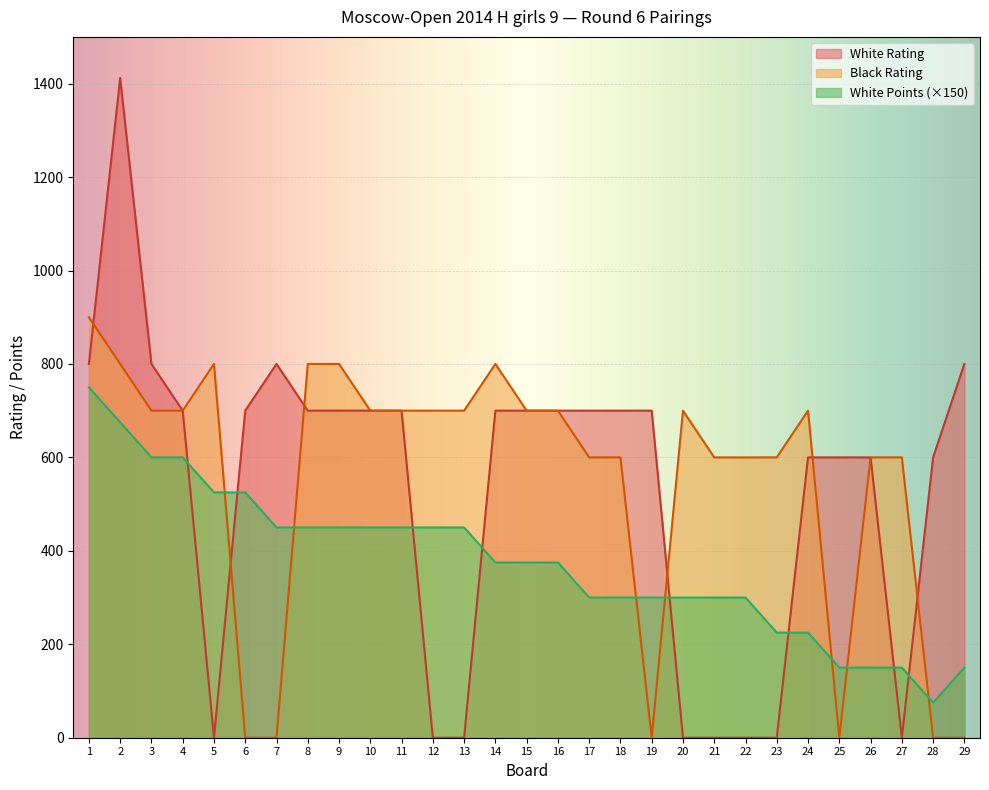

How many data points in Black Rating are above 700?

6